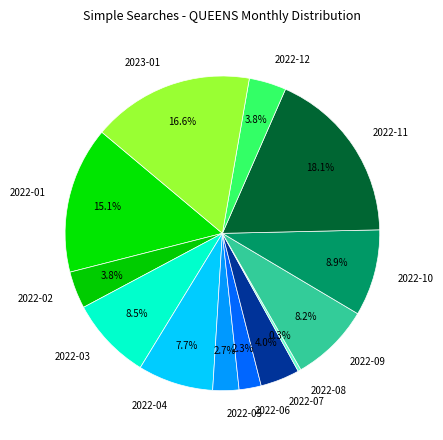

Which category has the biggest portion of the pie?

2022-11